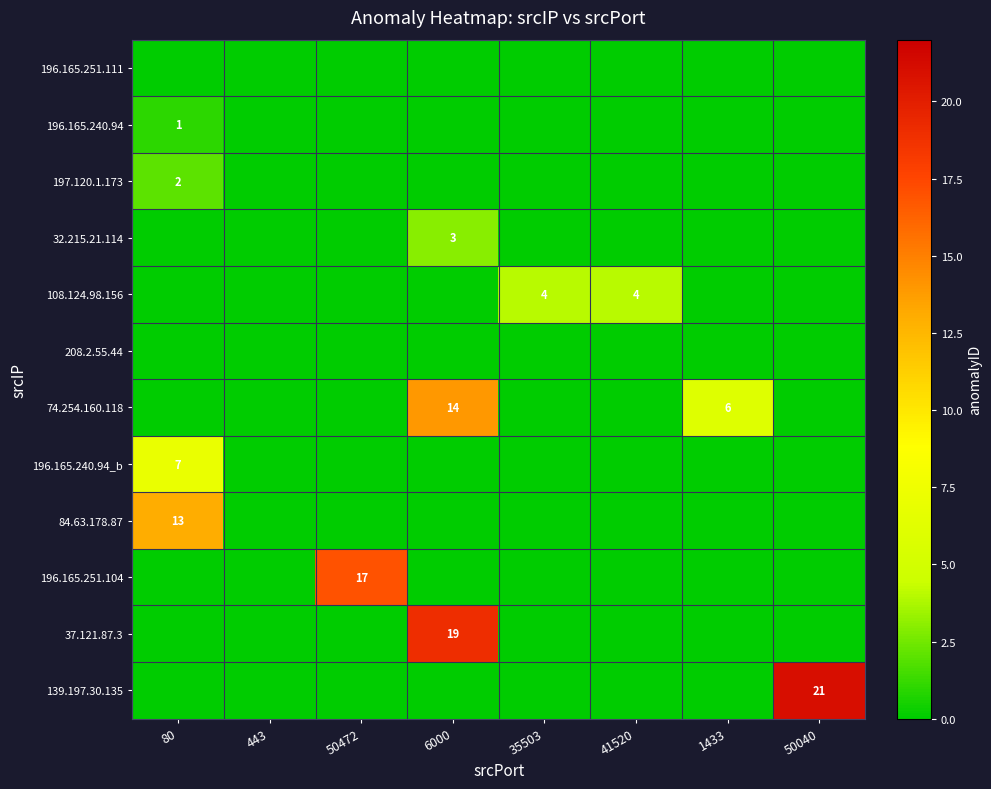

At how many categories does at least one series exceed 7?

4